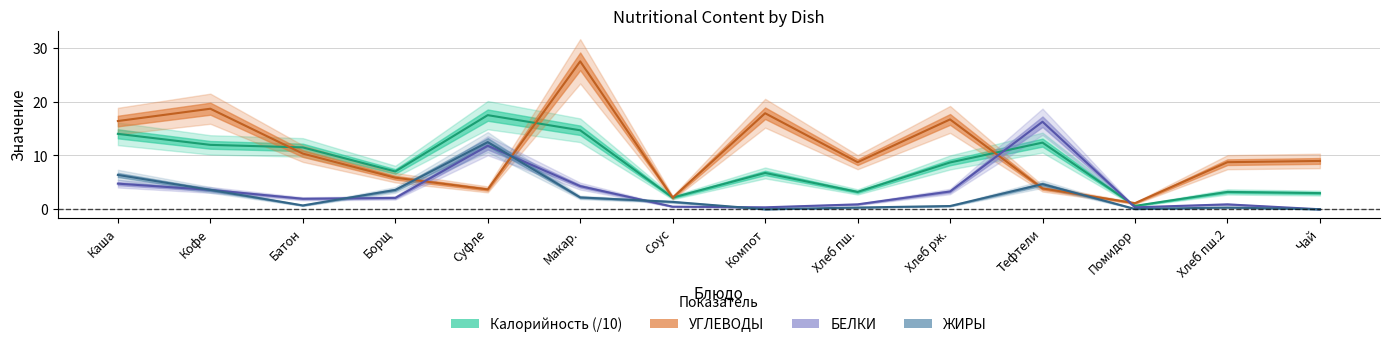

True or false: Калорийность has a value of 3.2 at Макар..

False